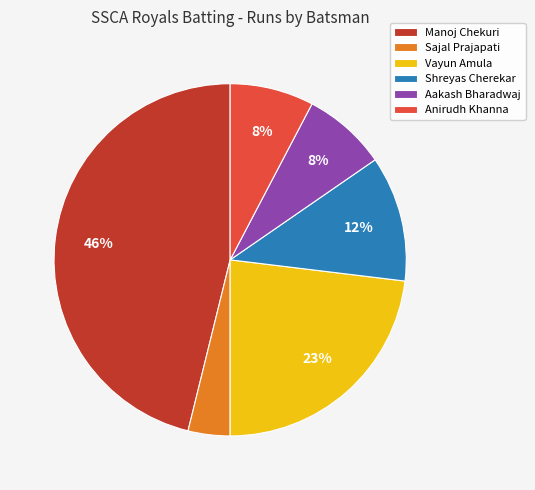

What percentage is the Vayun Amula slice, to the nearest percent?

23%